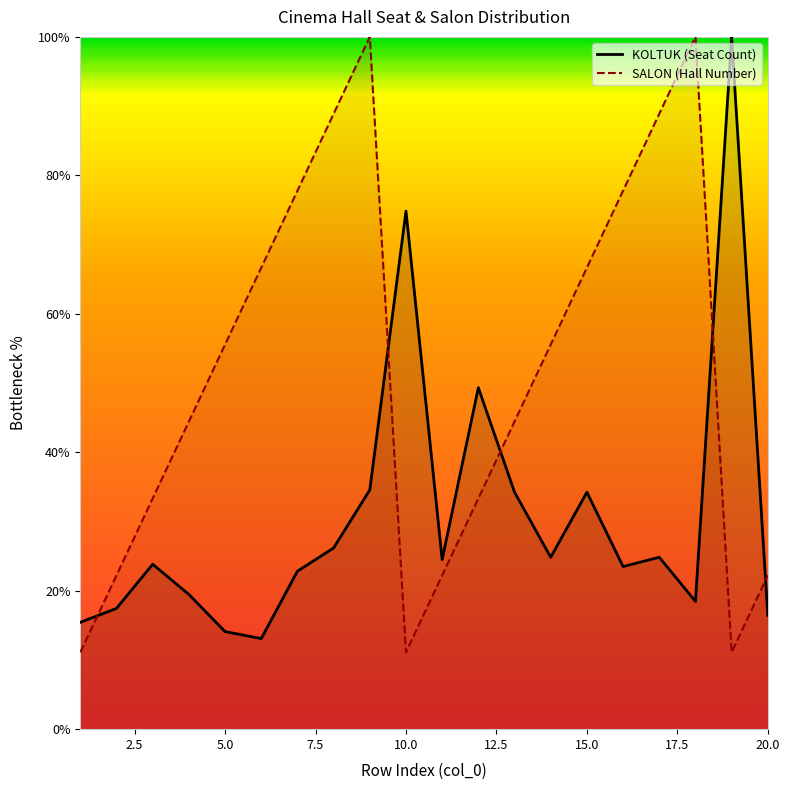

Which series has the largest range (max minus min)?

SALON (Hall Number)